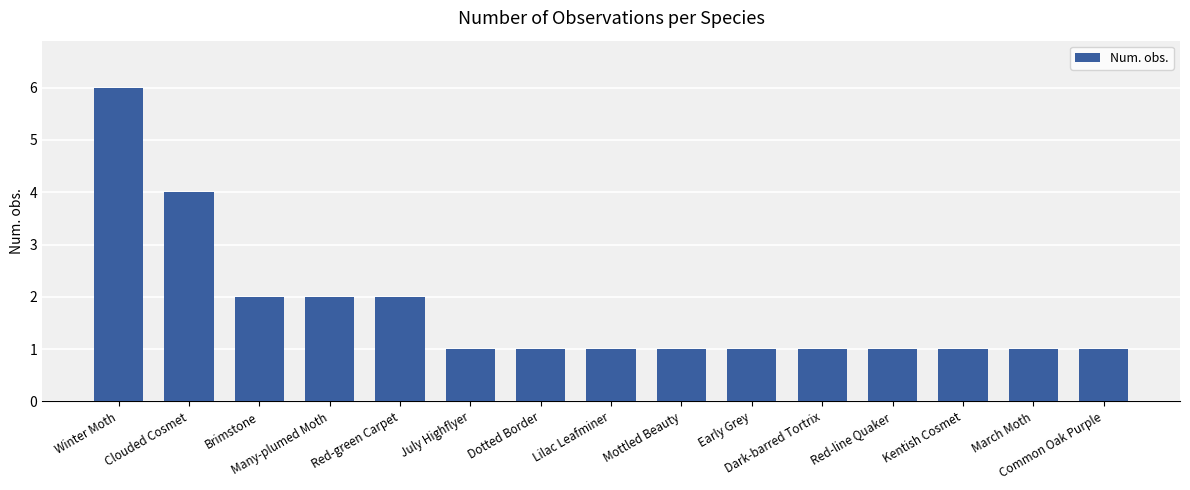

What is the value of the 9th bar from the left?

1